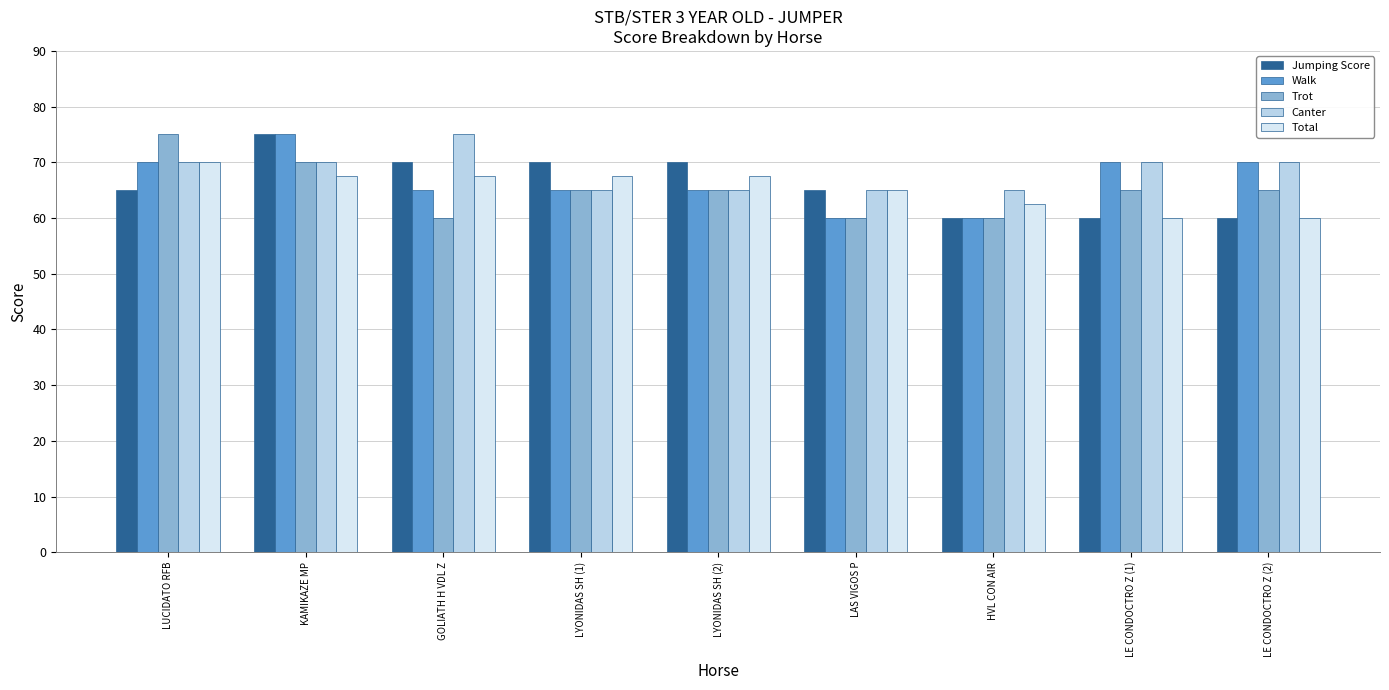

The value of Canter at LAS VIGOS P is 65.0. True or false?

True